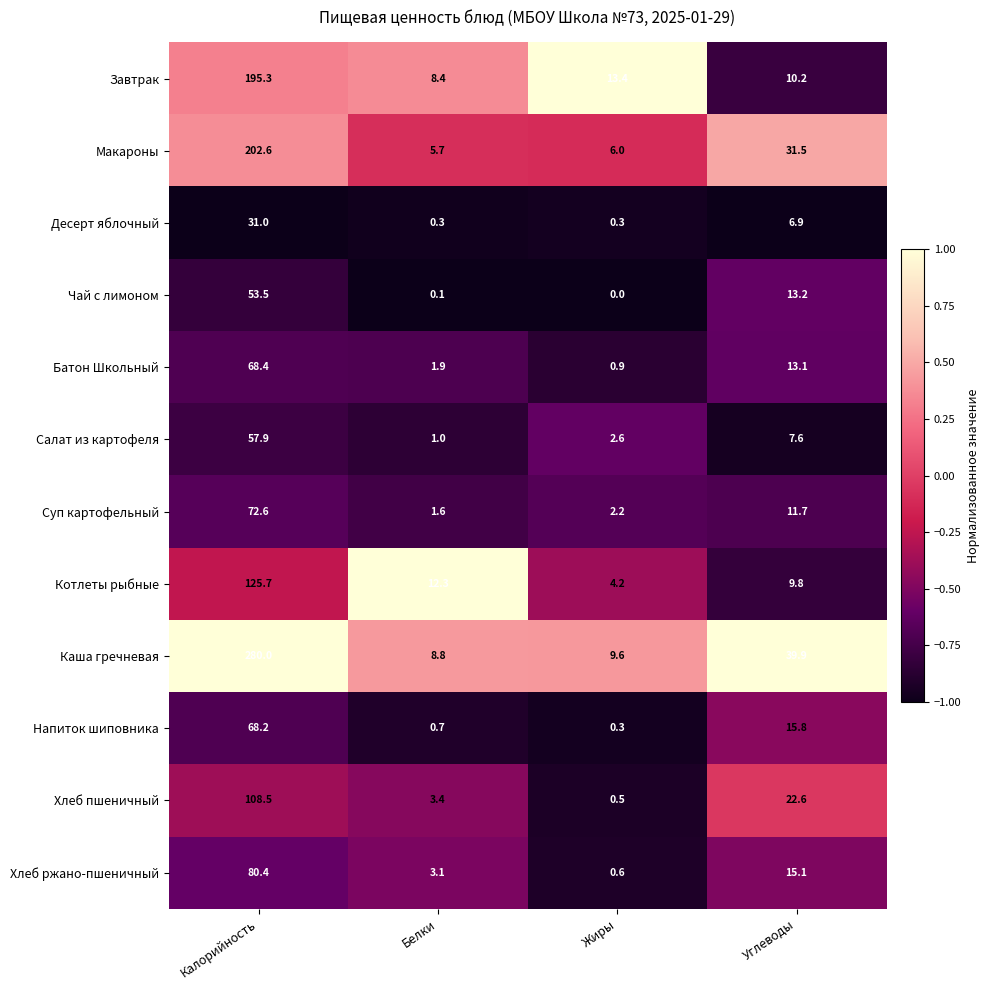

How many data points in Батон Школьный are above 13?

2